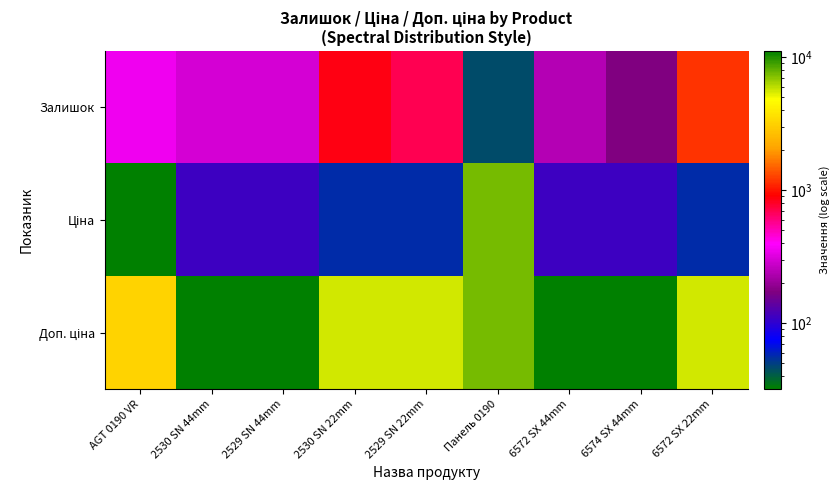

At which category is the sum across all series the highest?

Панель 0190